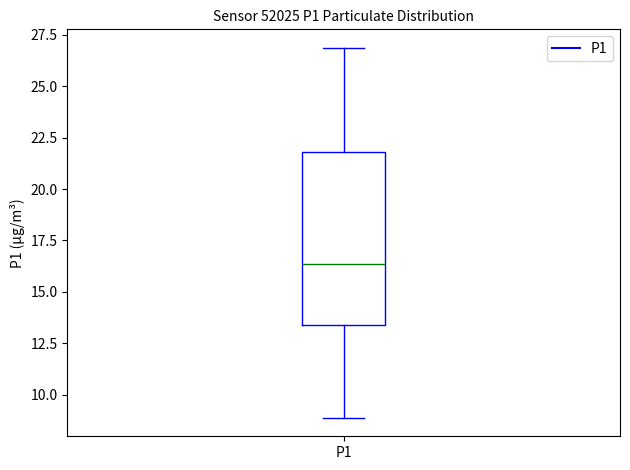

Where is the lower edge of the box for P1 on the y-axis? The values are not printed on the chart, so give them approximately, as read against the axis.

13.5